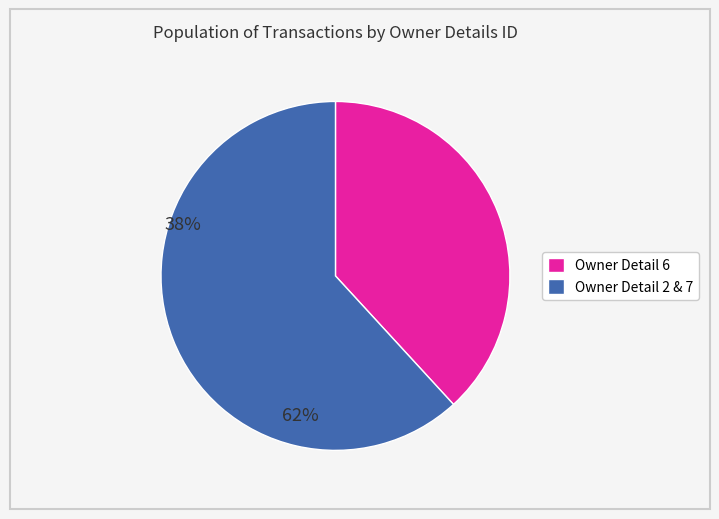

Is there a majority slice in this chart?

Yes